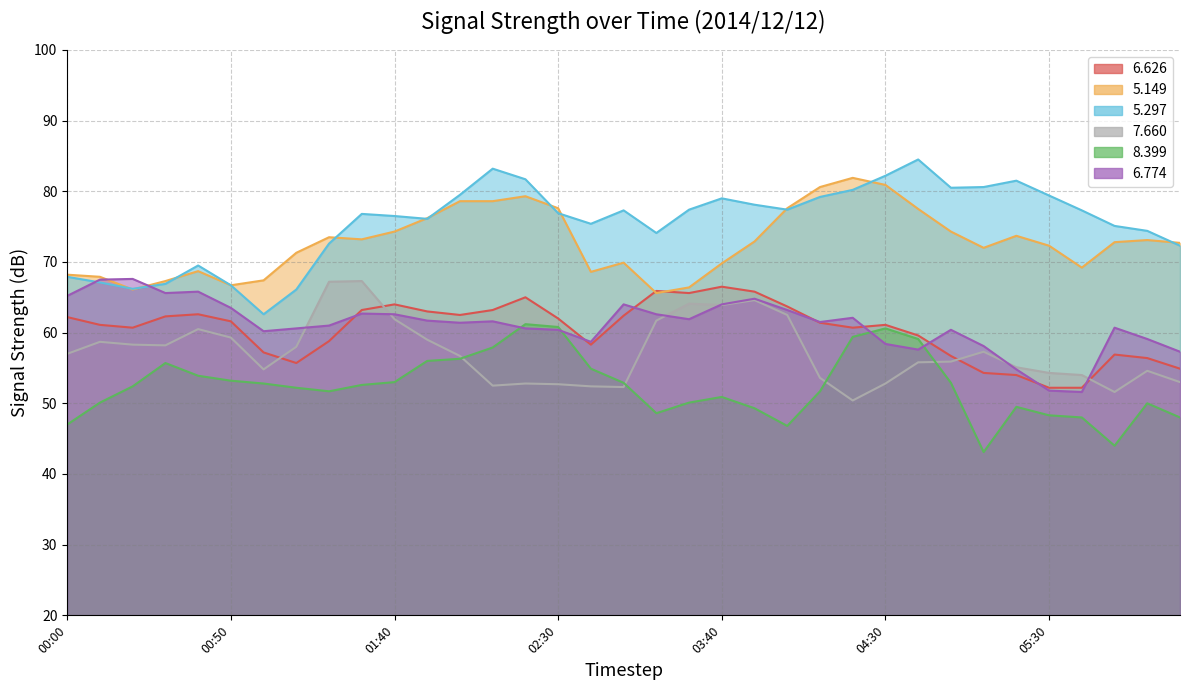

Rank the series at 05:30 from highest to lowest value.

5.297, 5.149, 7.660, 6.626, 6.774, 8.399